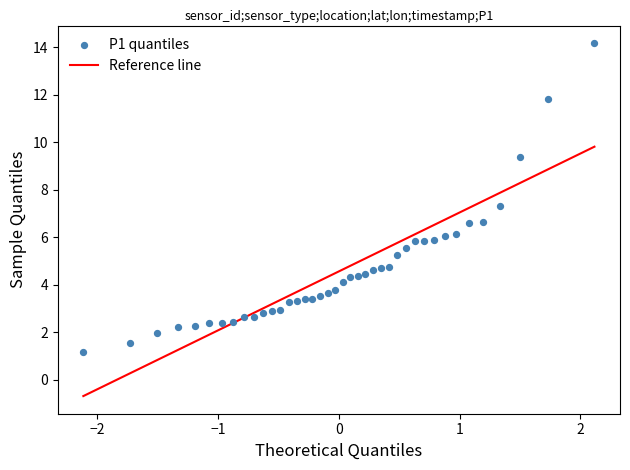

What is the range of X values (max minus min)?

4.2